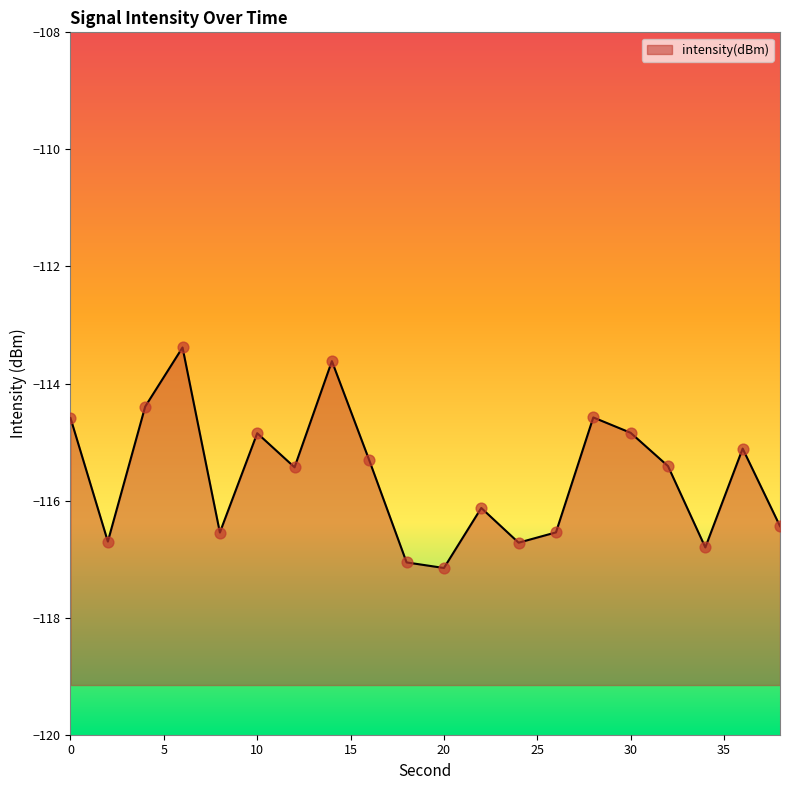

Between 32 and 26, which is larger?

32